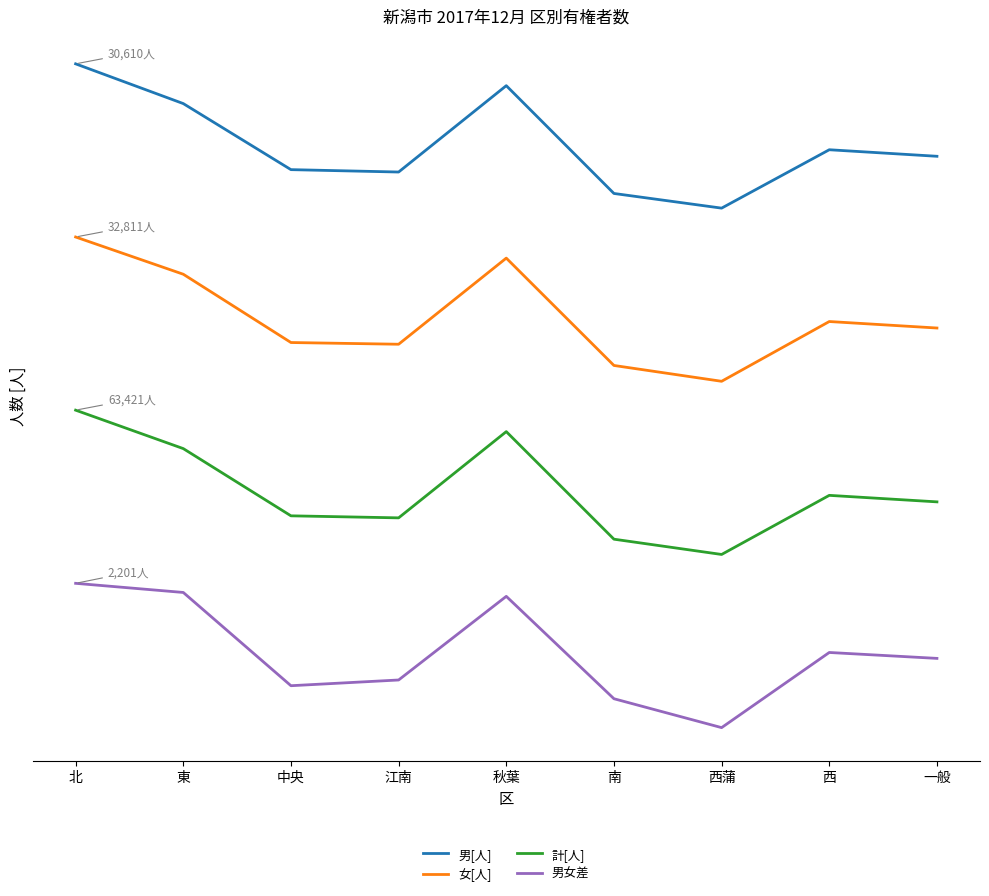

What position from the right is 東?

8